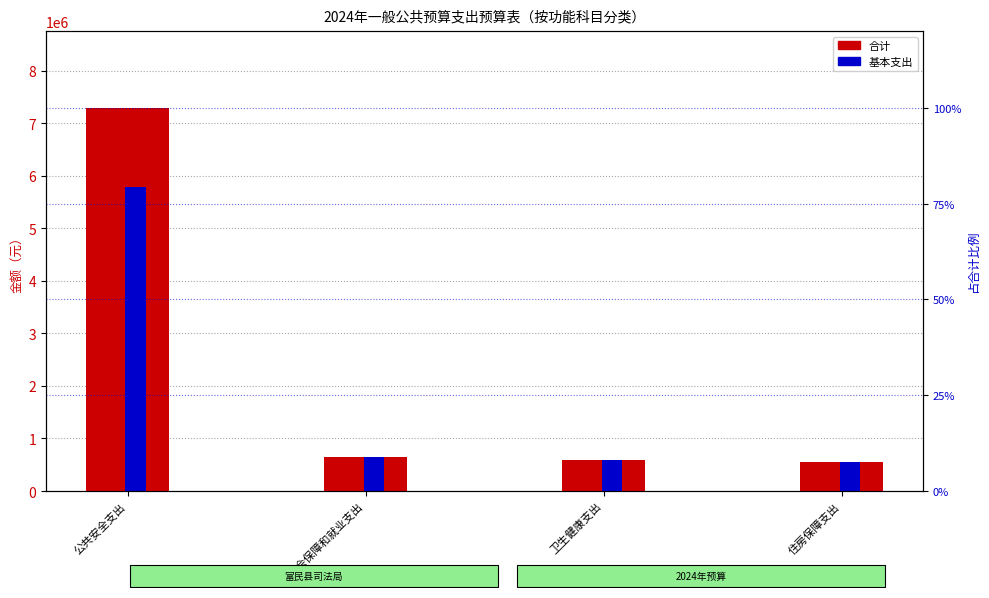

The value of 基本支出 at 住房保障支出 is 545112.0. True or false?

True